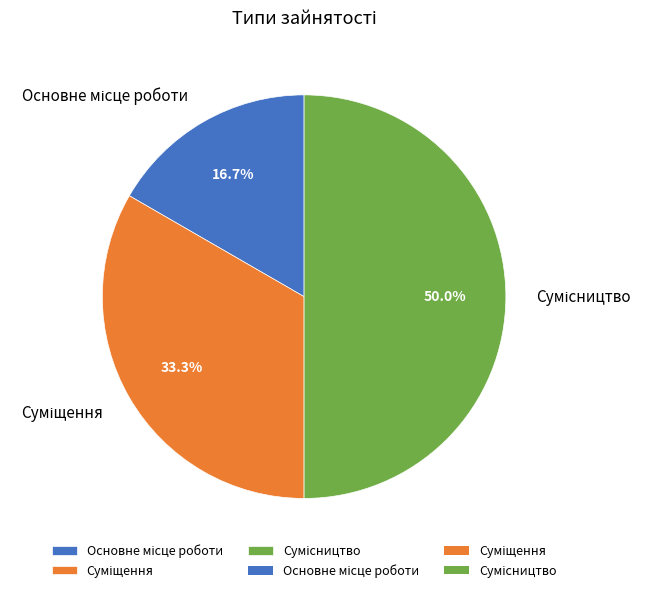

Is Основне місце роботи the majority of the pie?

No